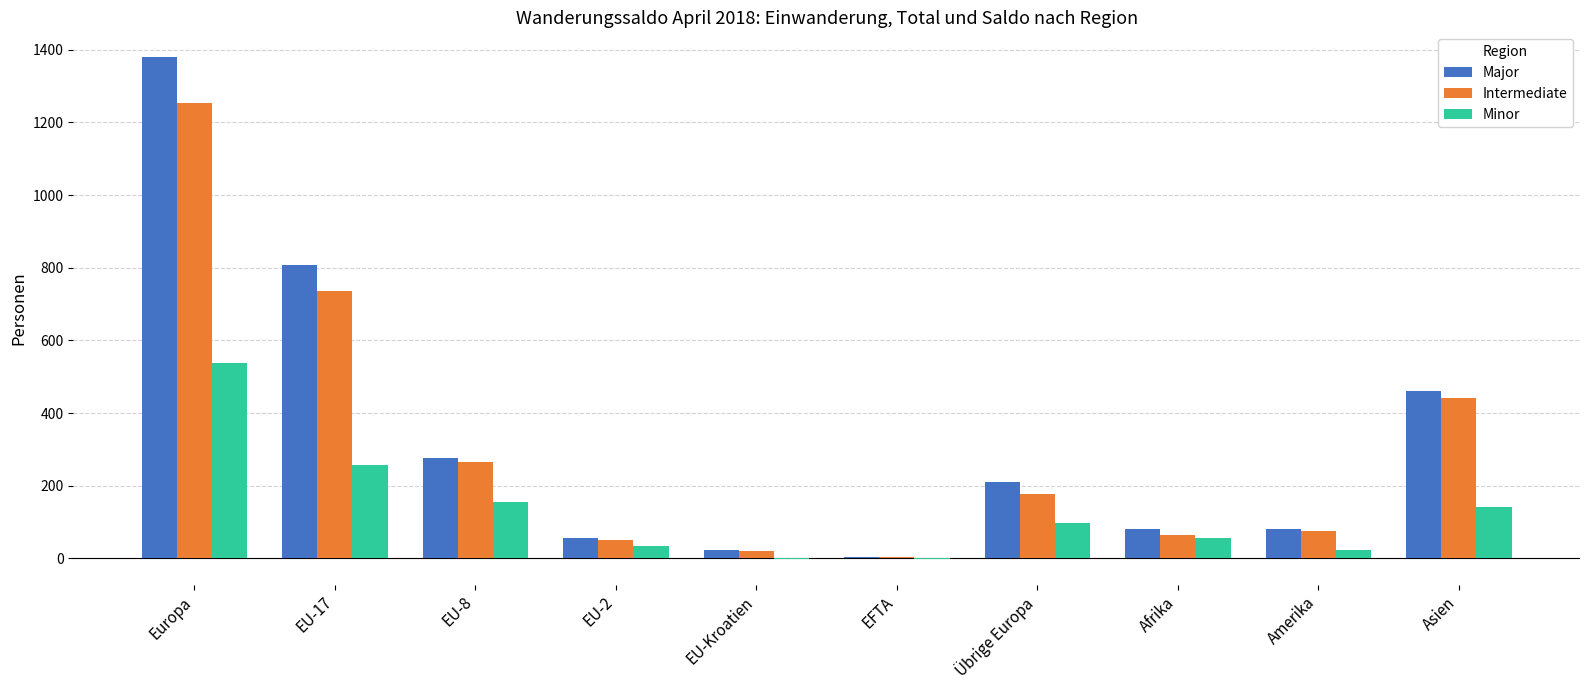

Which series has the largest range (max minus min)?

Major